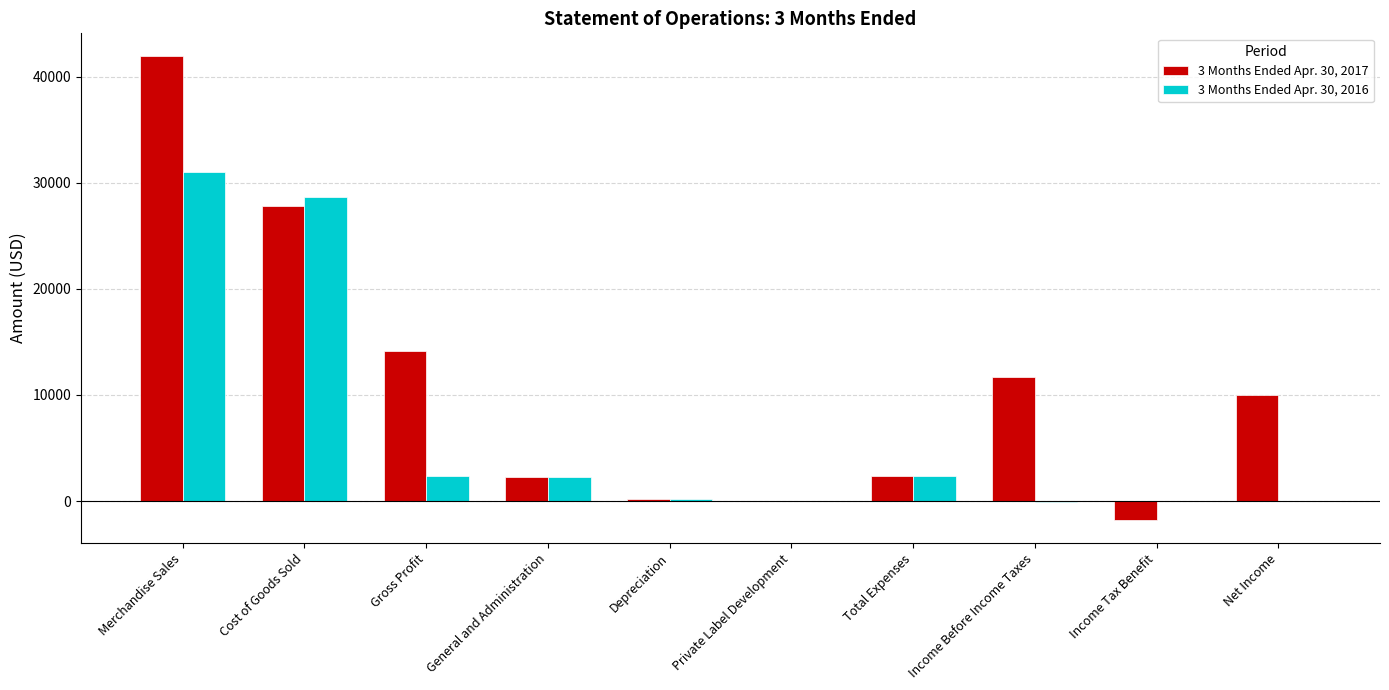

What is the total value across all series at Gross Profit?

16438